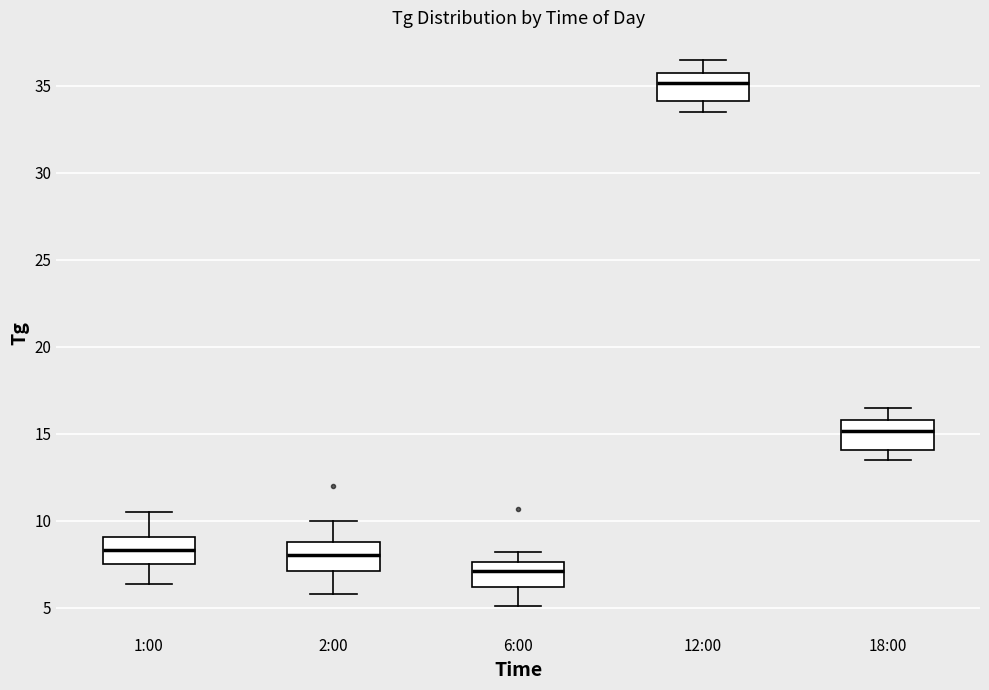

Which box's median line is the lowest?

6:00